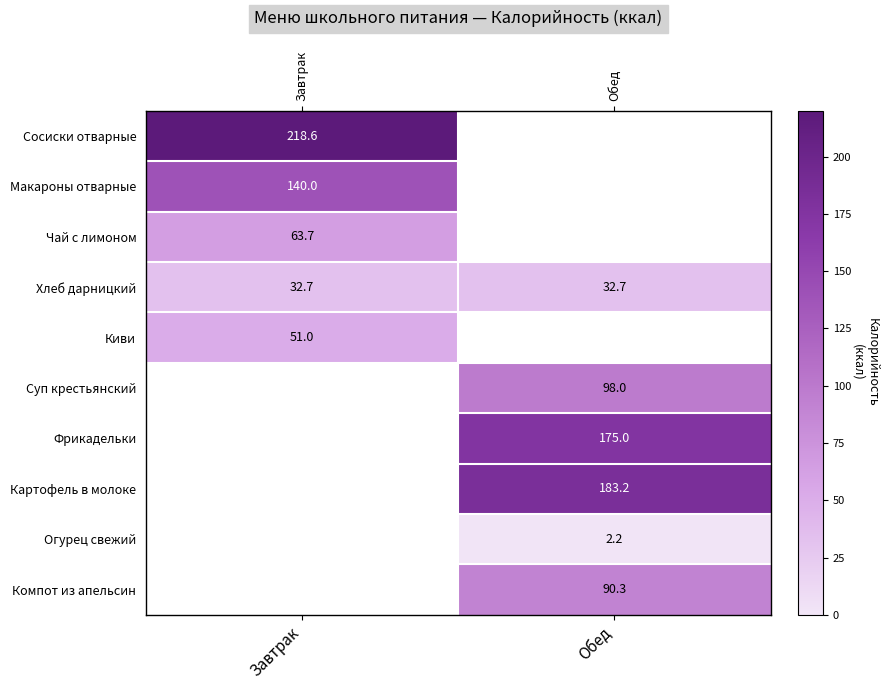

Which label corresponds to the largest value in the chart?

Завтрак